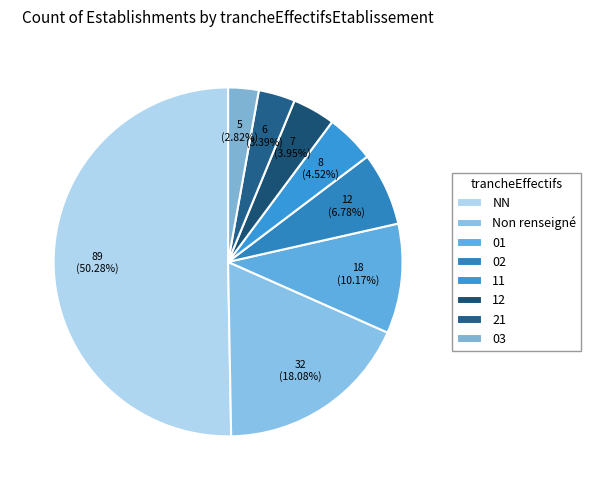

What percentage is NOT represented by 12?

96.0%